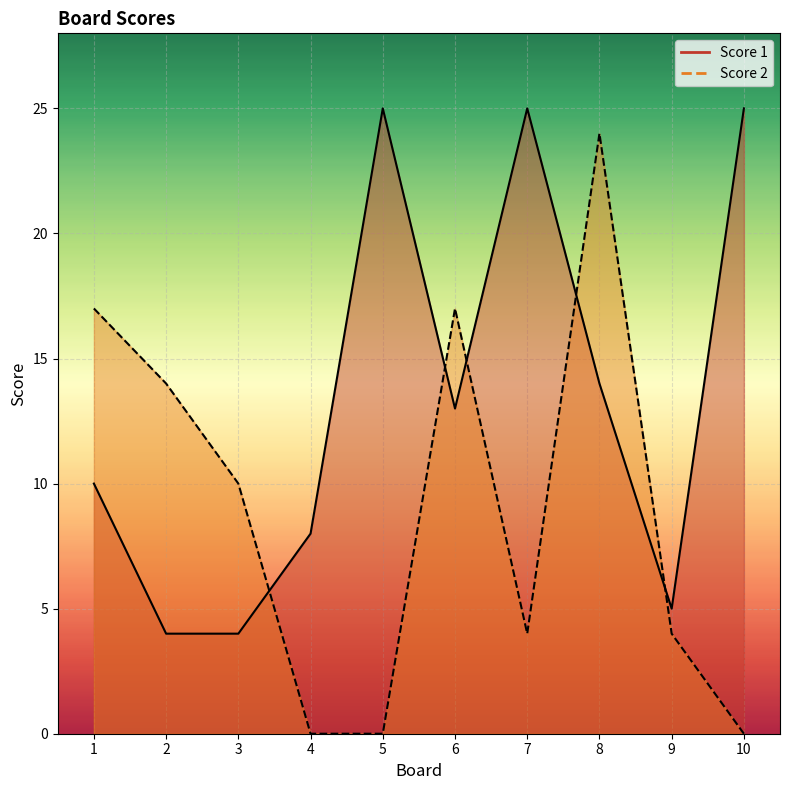

List the series in order of their overall mean, lowest first.

Score 2, Score 1